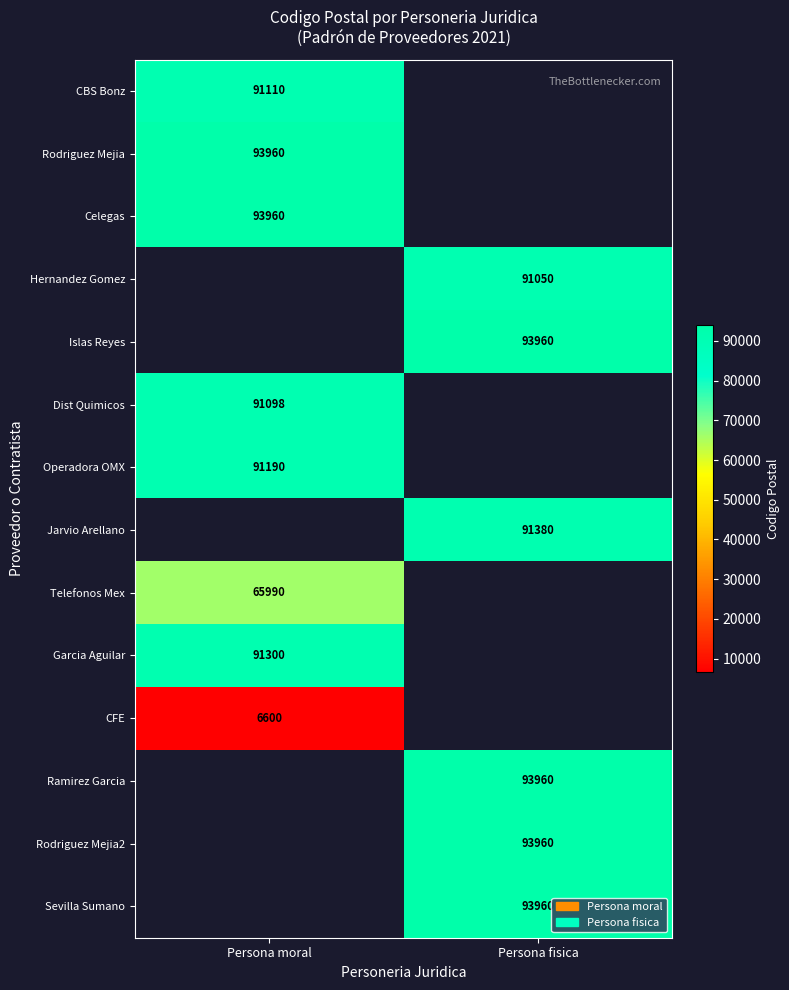

Is it true that Garcia Aguilar equals 27191 at Persona moral?

False